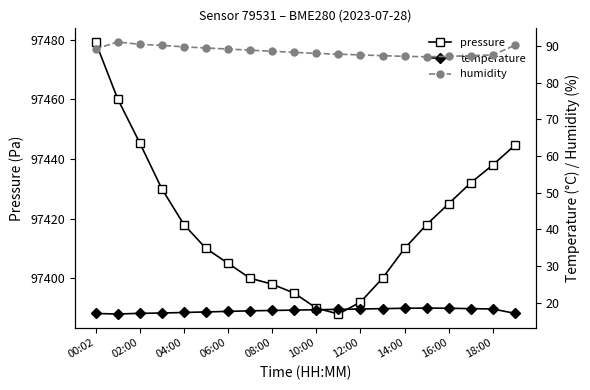

True or false: temperature and pressure intersect in this chart.

False